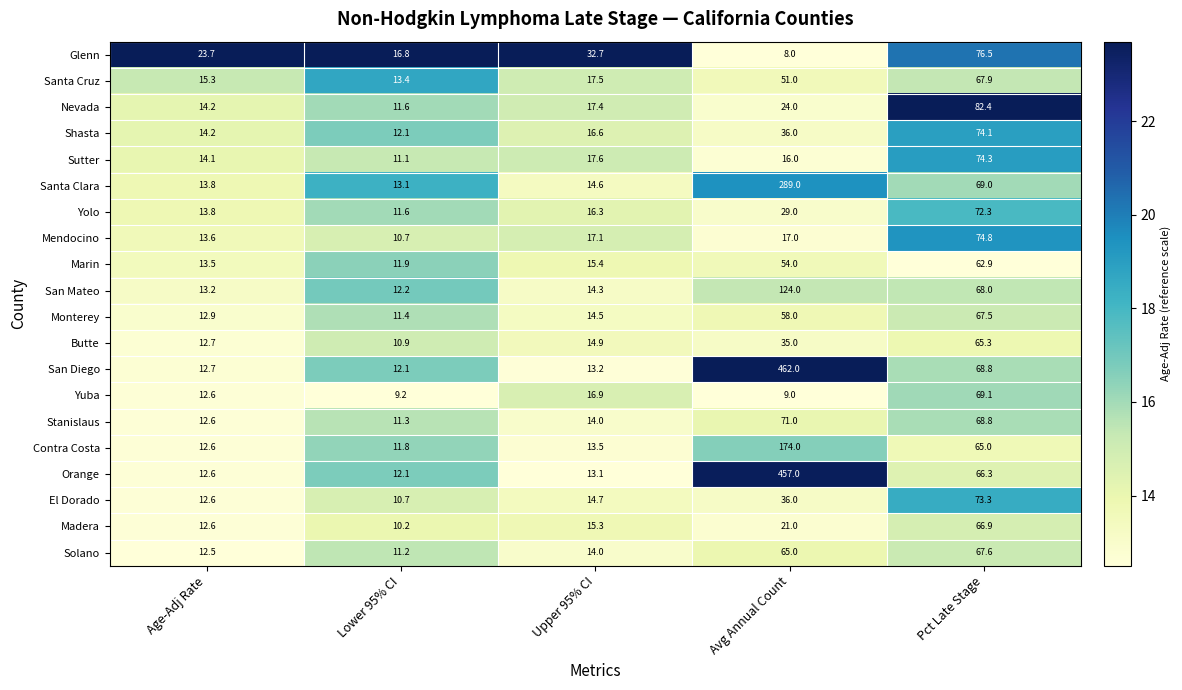

Rank the series by their maximum value, from lowest to highest.

Marin, Butte, Madera, Monterey, Solano, Santa Cruz, Yuba, Stanislaus, Yolo, El Dorado, Shasta, Sutter, Mendocino, Glenn, Nevada, San Mateo, Contra Costa, Santa Clara, Orange, San Diego